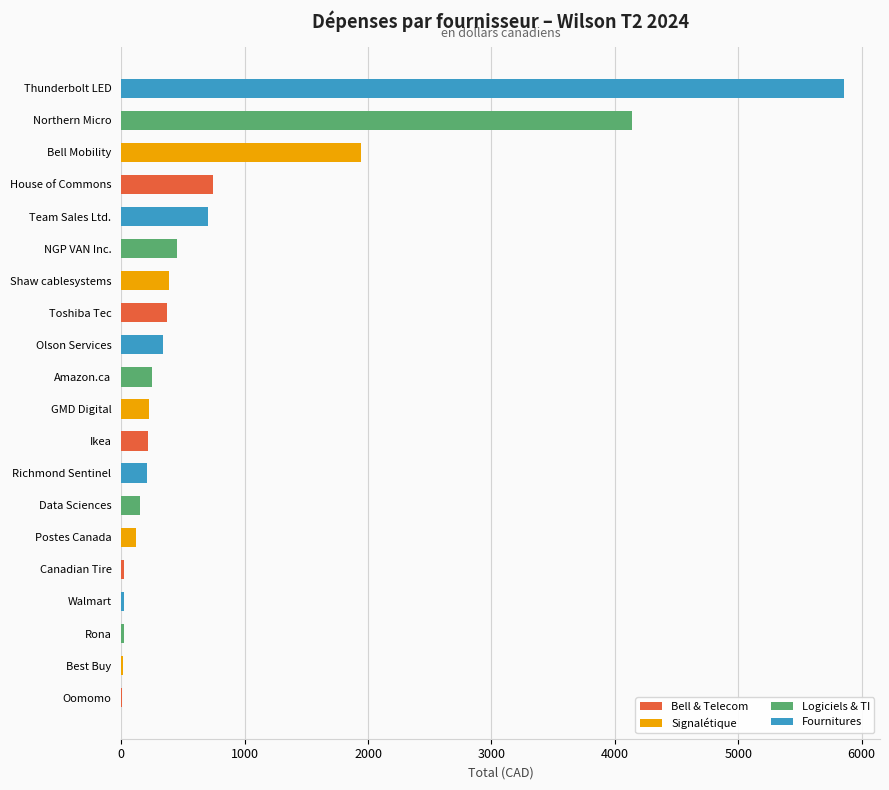

What is the ratio of the value at Ikea to the value at House of Commons?

0.3